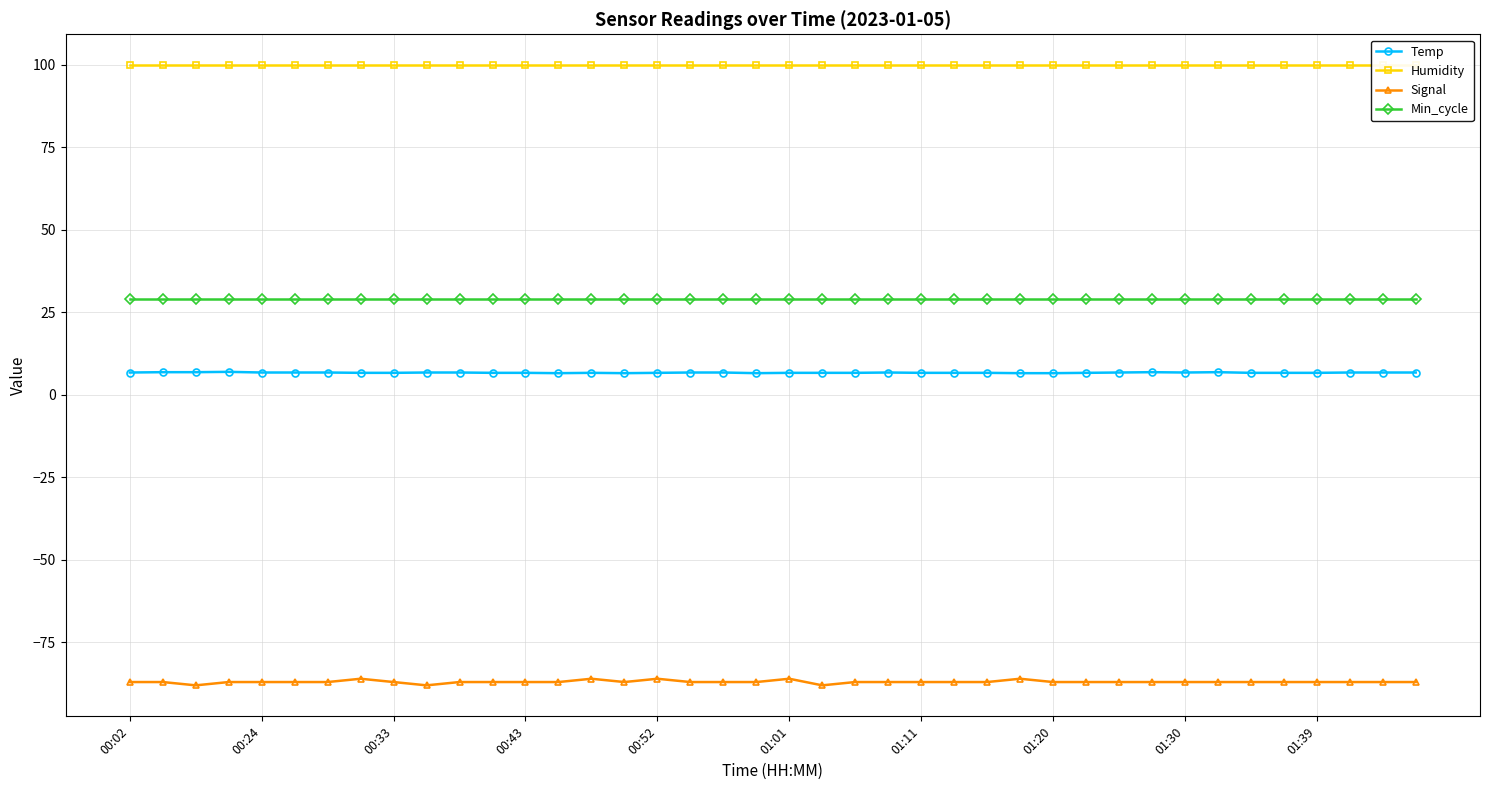

How many interior local valleys does the Signal series have?

4